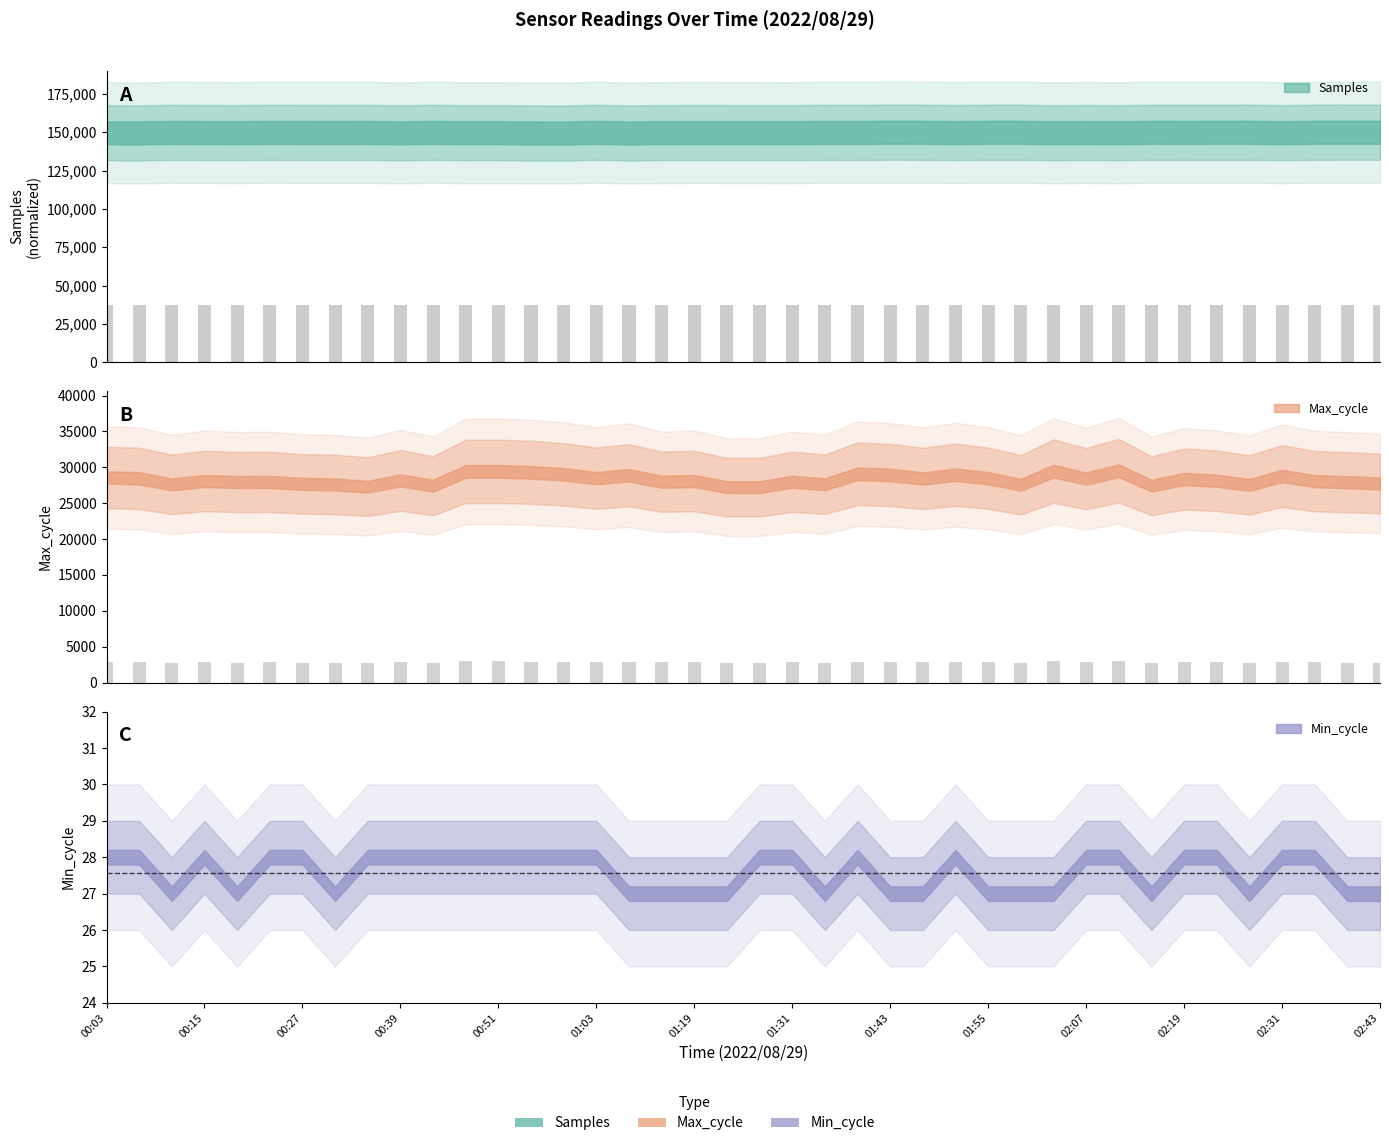

What is the smallest value displayed?

2722.9